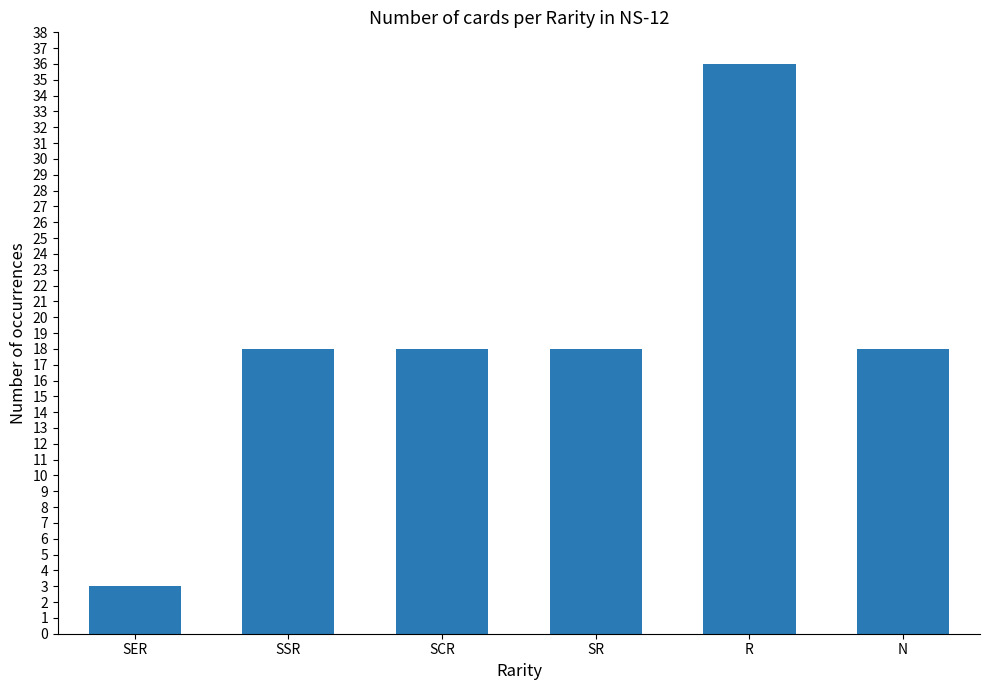

What is the difference between the maximum and minimum values?

33